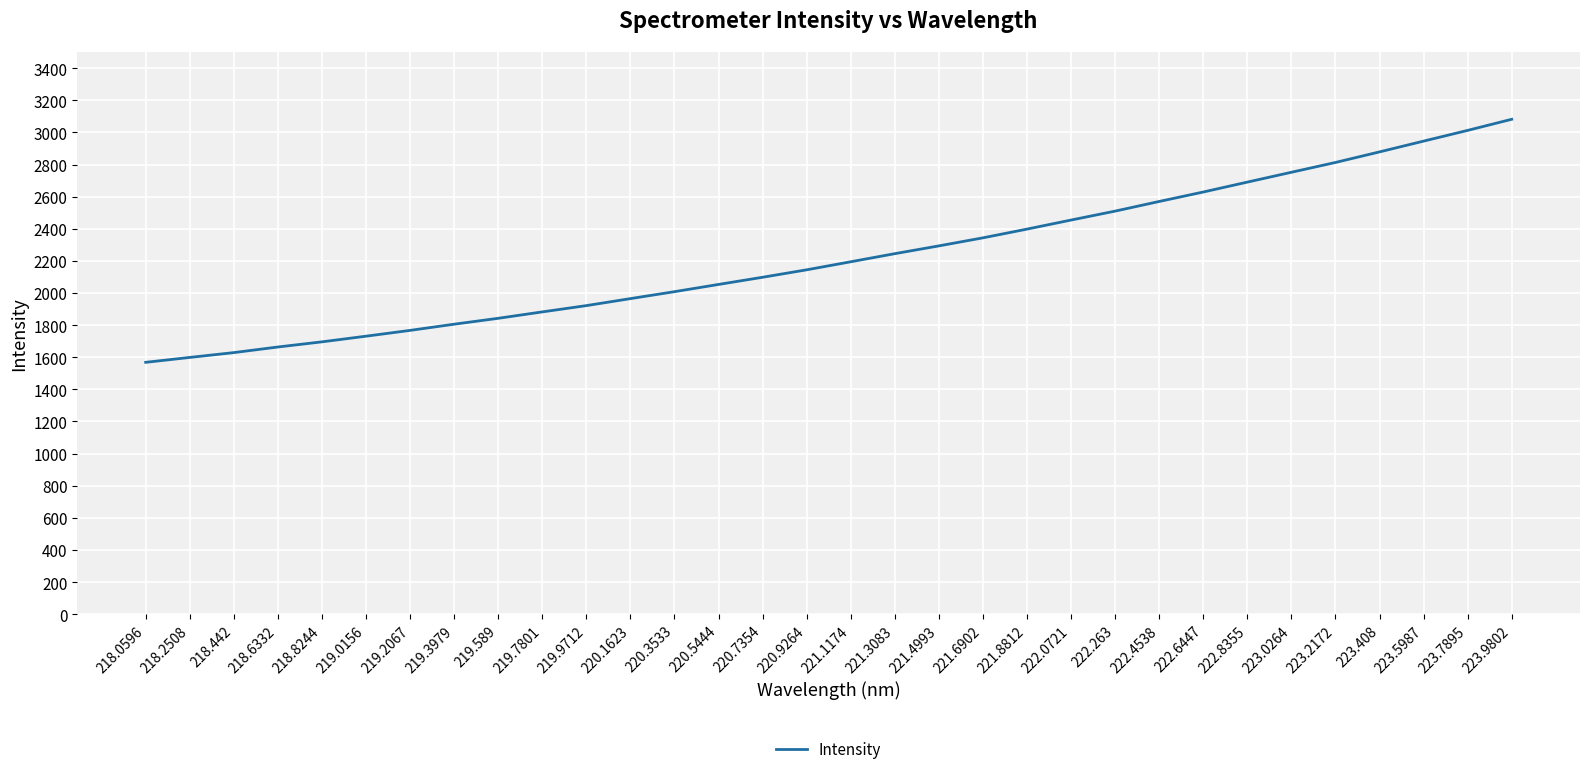

The value at 221.8812 is 2397.8. True or false?

True